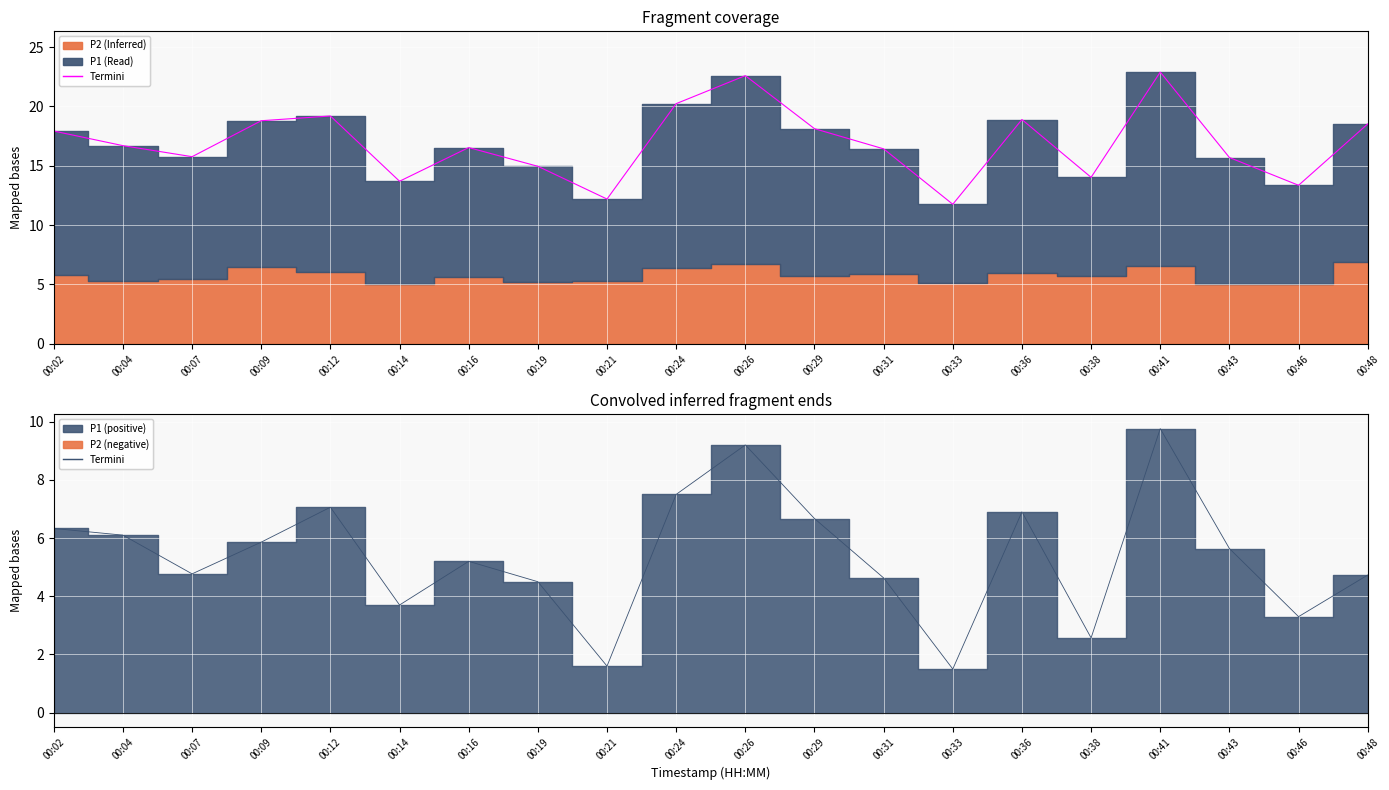

Reading right to left, transcribe all the data shown in this chart.

00:48=4.7	00:46=3.3	00:43=5.6	00:41=9.8	00:38=2.6	00:36=6.9	00:33=1.5	00:31=4.6	00:29=6.7	00:26=9.2	00:24=7.5	00:21=1.6	00:19=4.5	00:16=5.2	00:14=3.7	00:12=7.1	00:09=5.9	00:07=4.8	00:04=6.1	00:02=6.3